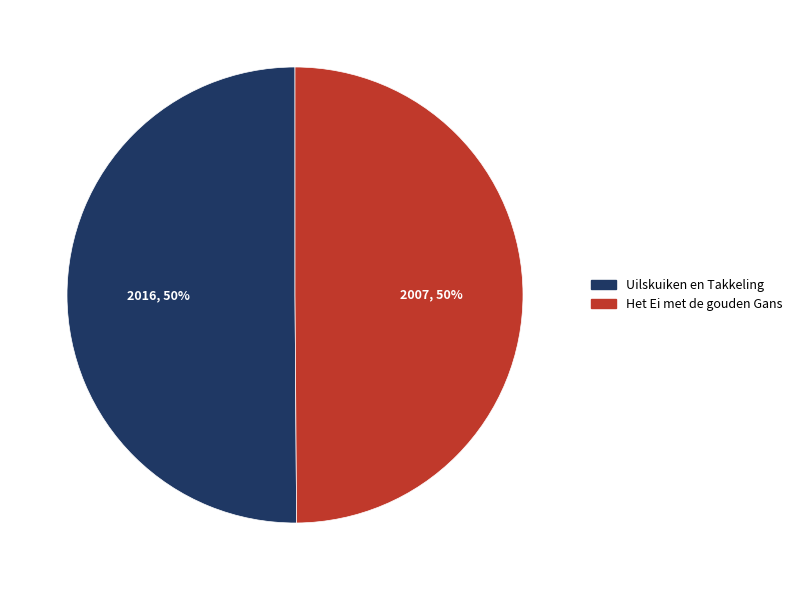

True or false: Het Ei met de gouden Gans accounts for 44% of the total.

False